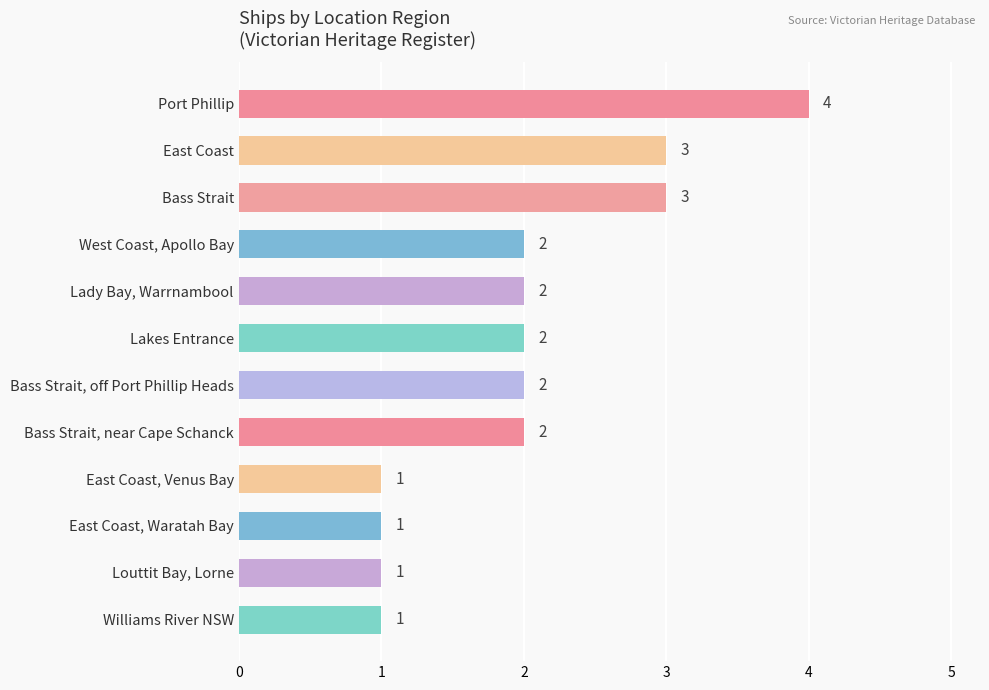

The value at East Coast, Waratah Bay is 1. True or false?

True